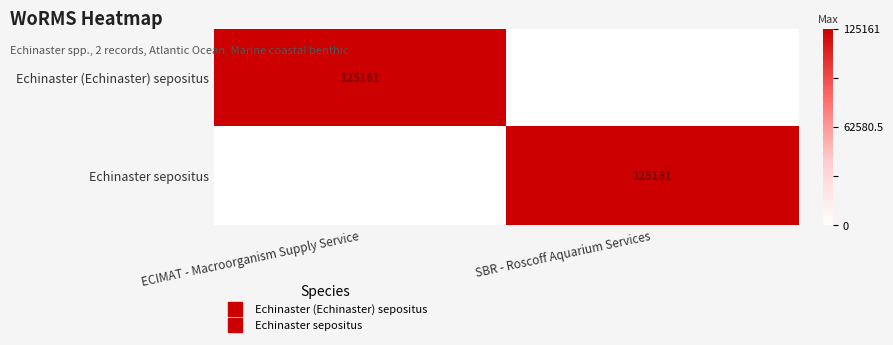

The Echinaster (Echinaster) sepositus series shows 1 at ECIMAT - Macroorganism Supply Service. True or false?

True